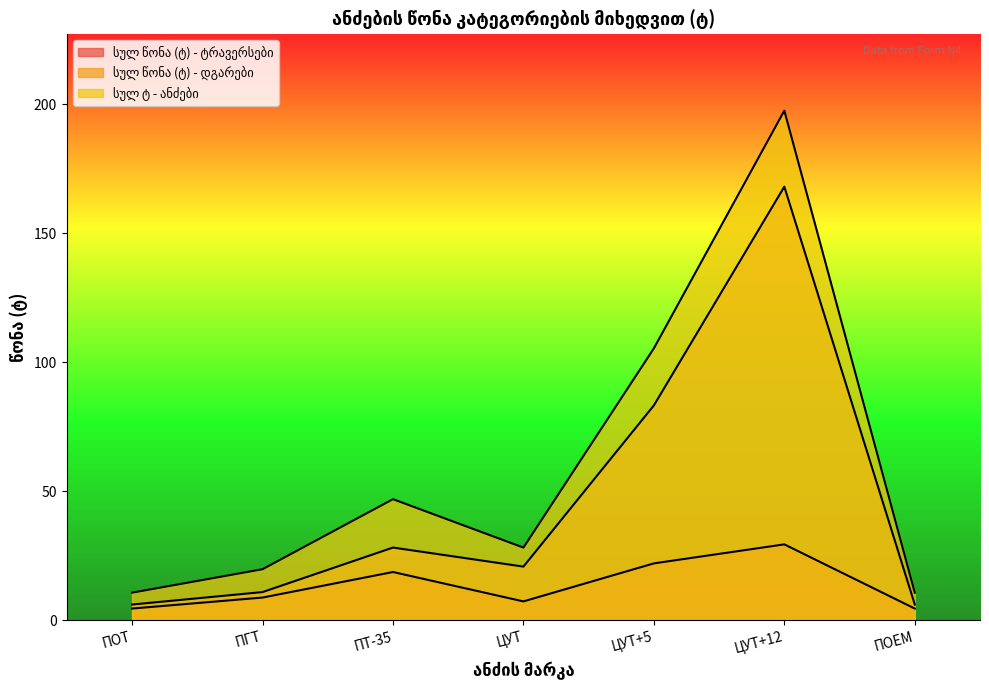

True or false: სულ წონა (ტ) - ტრავერსები and სულ ტ - ანძები intersect in this chart.

False